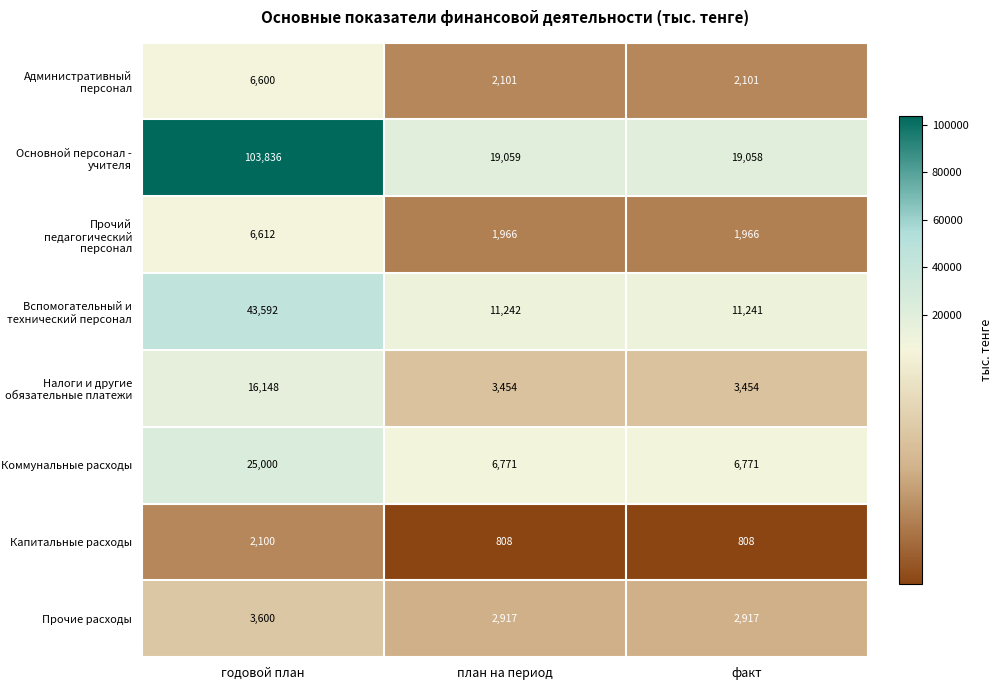

At which label is Вспомогательный и технический персонал closest to 27416?

план на период